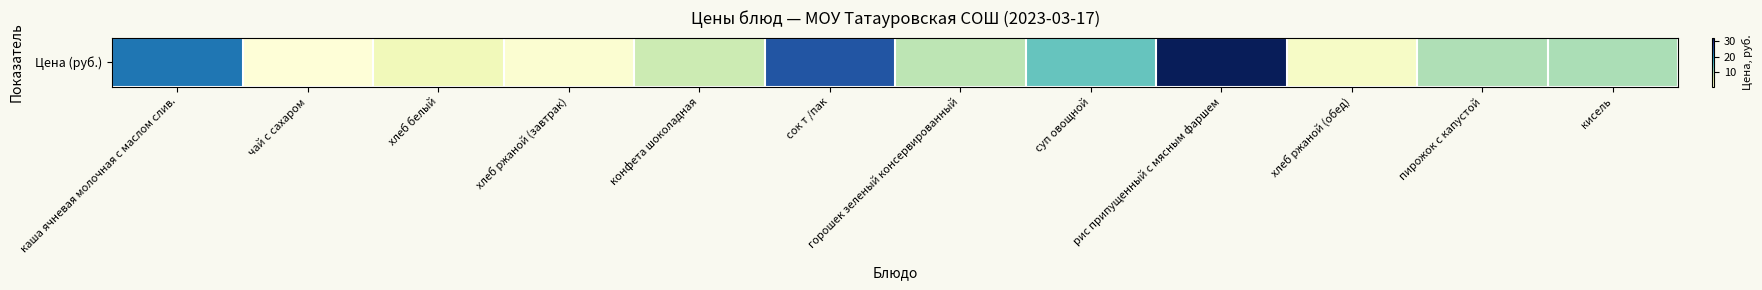

How many series are shown in this chart?

1